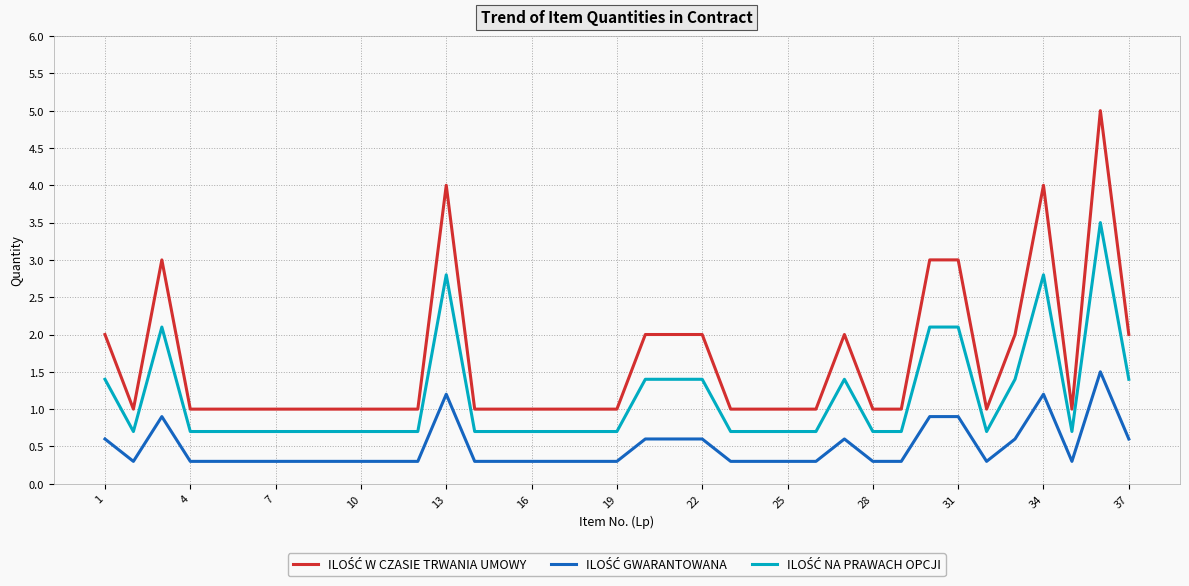

What is the smallest value displayed?

0.3